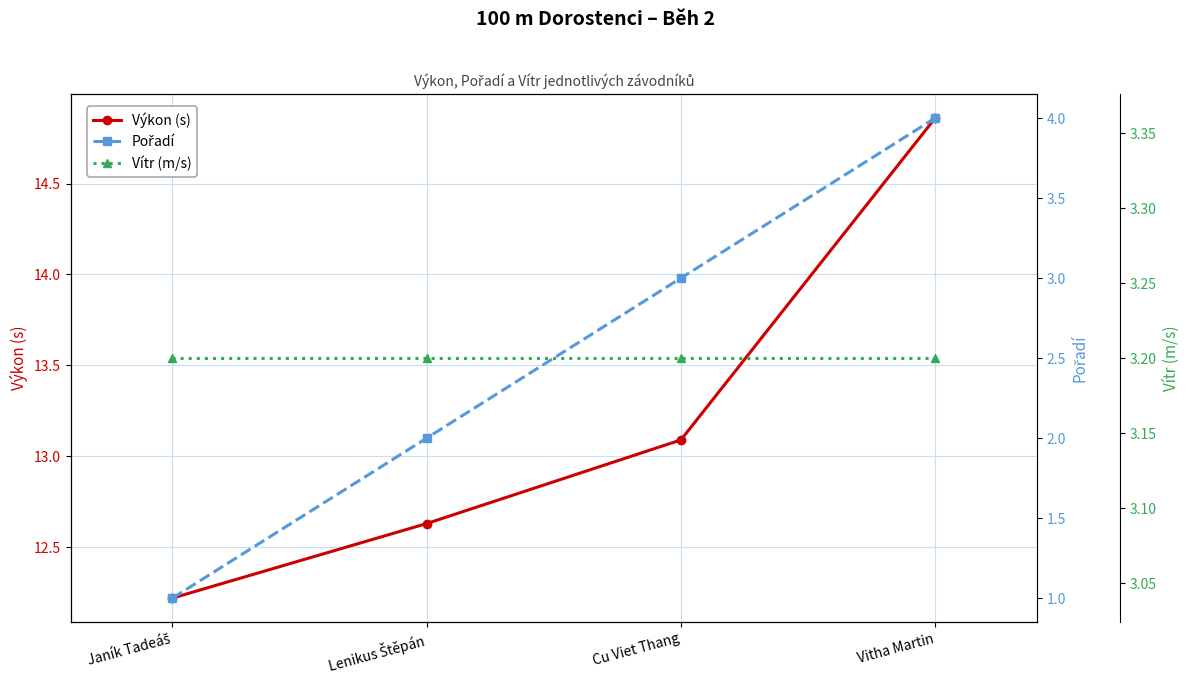

True or false: Pořadí and Výkon (s) intersect in this chart.

False